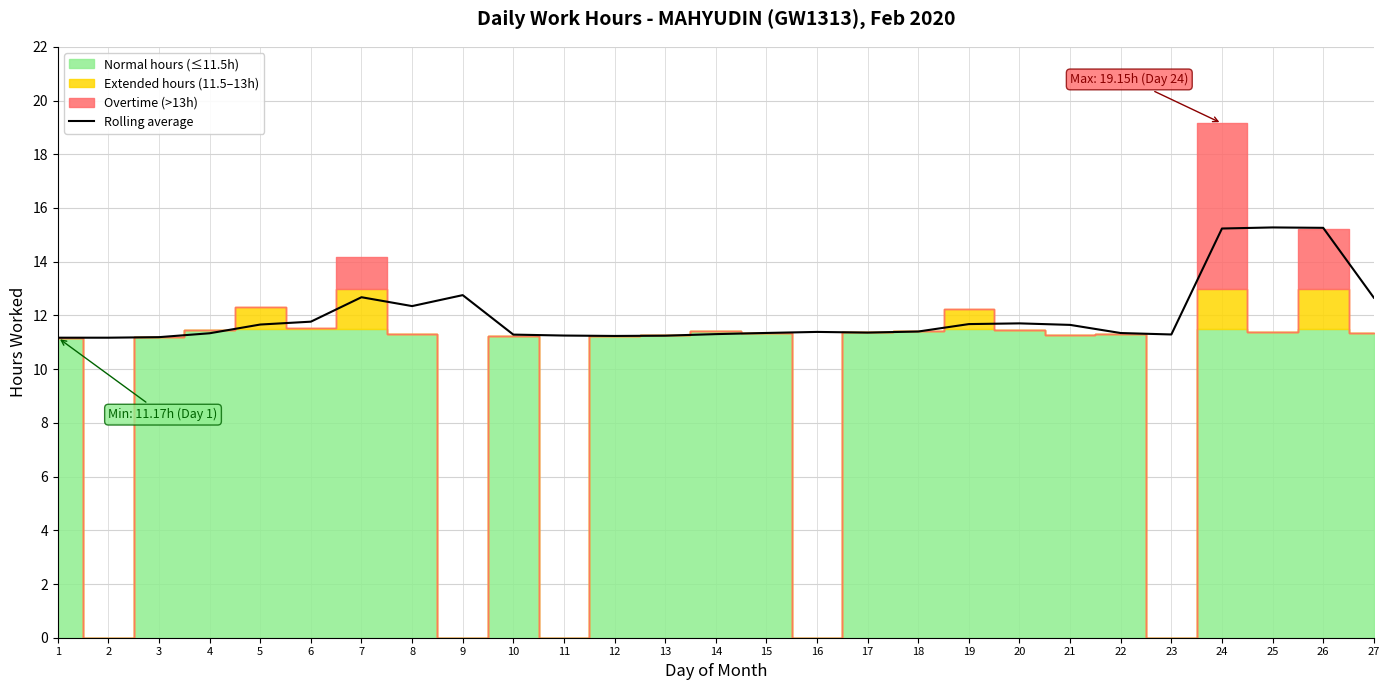

True or false: the data has more than 2 interior local peaks.

True